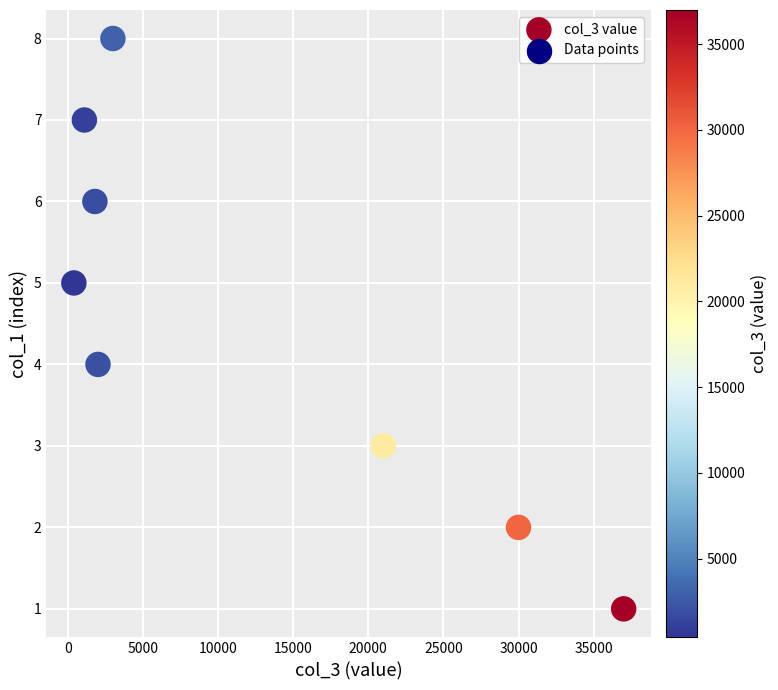

What is the range of X values (max minus min)?

36600